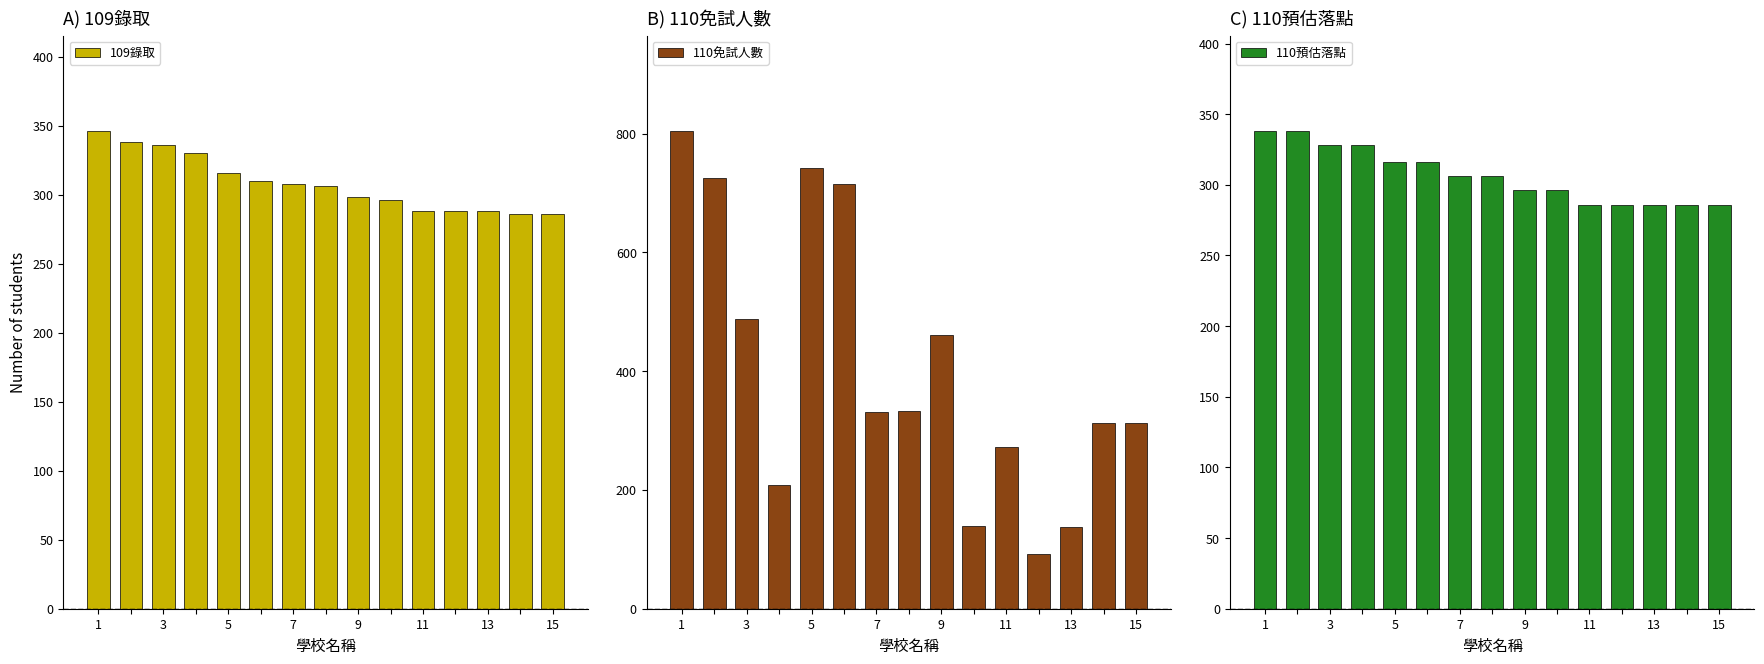

How many data points in 110免試人數 are above 332?

7